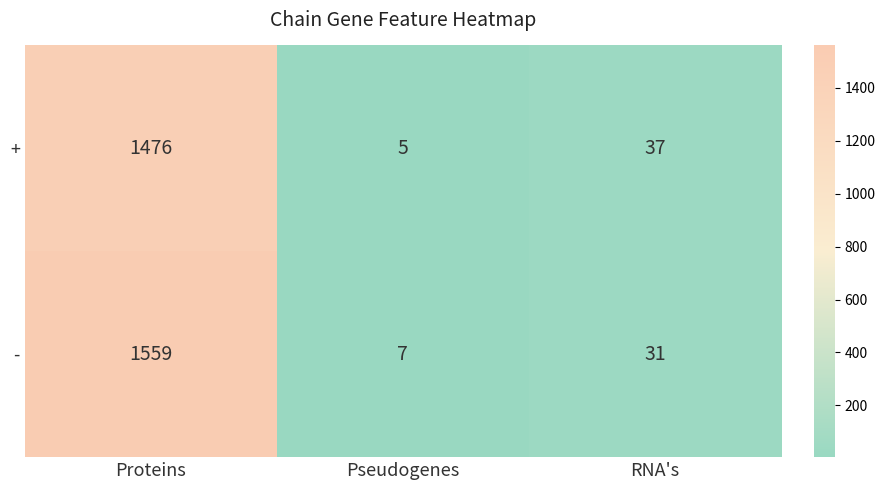

Which series has the largest total across all categories?

-